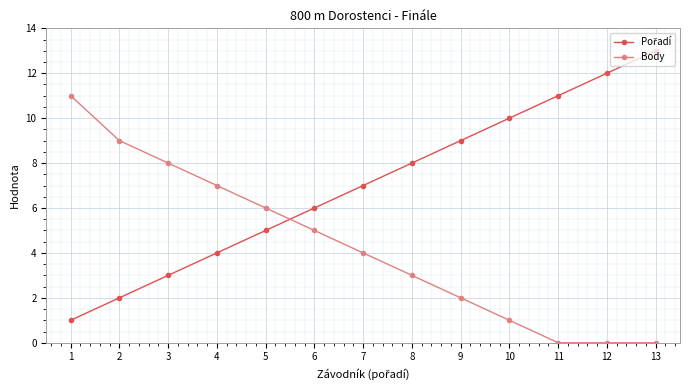

At which category is the sum across all series the highest?

13